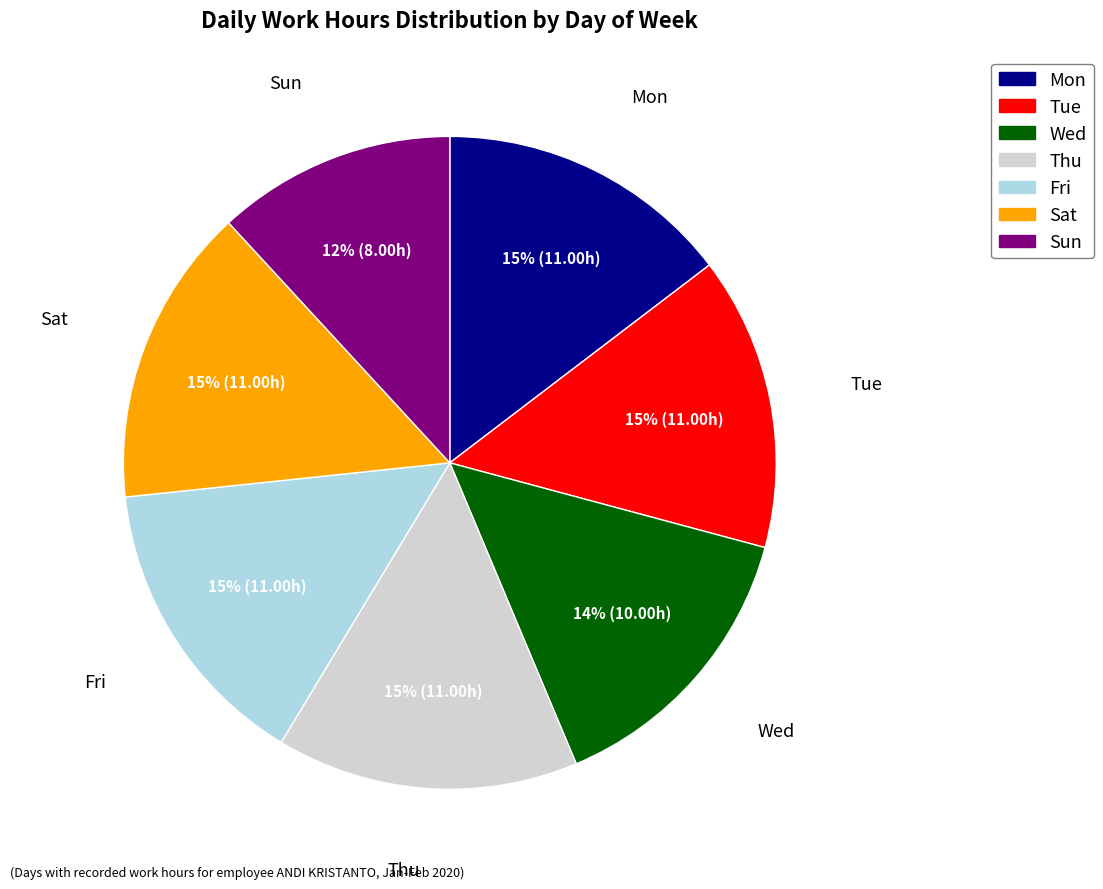

What percentage is the Mon slice, to the nearest percent?

15%